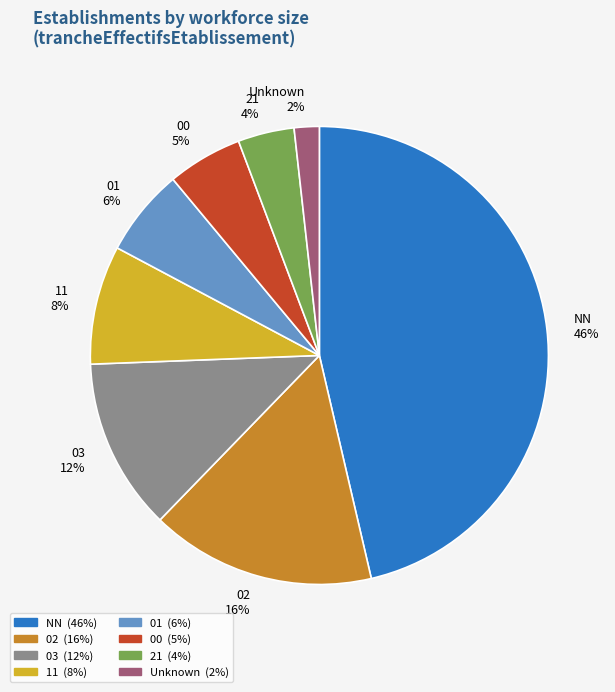

Count the number of slices in the pie.

8